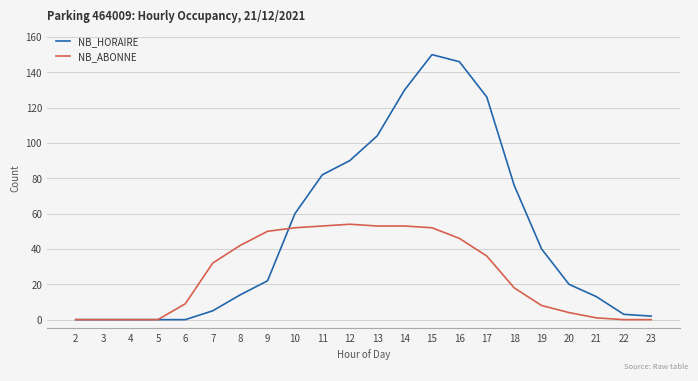

Which series changed the most between 18 and 20?

NB_HORAIRE